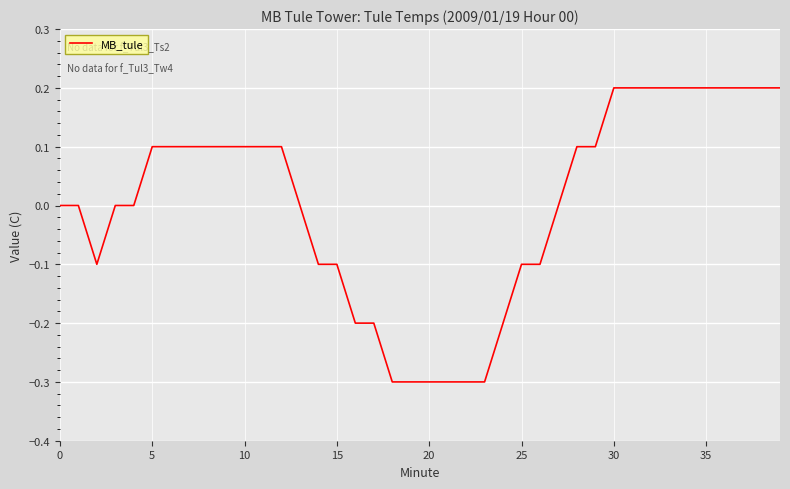

What is the minimum value shown in the chart?

-0.3